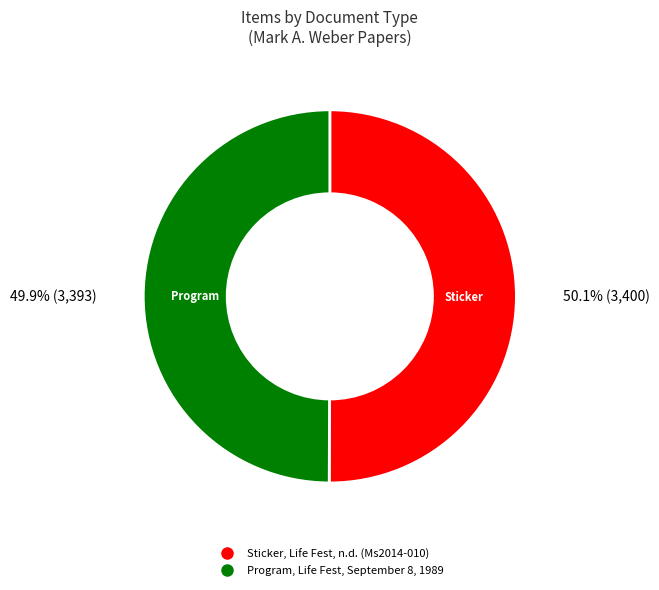

Is it true that Sticker, Life Fest, n.d. (Ms2014-010) is 50% of the pie?

True